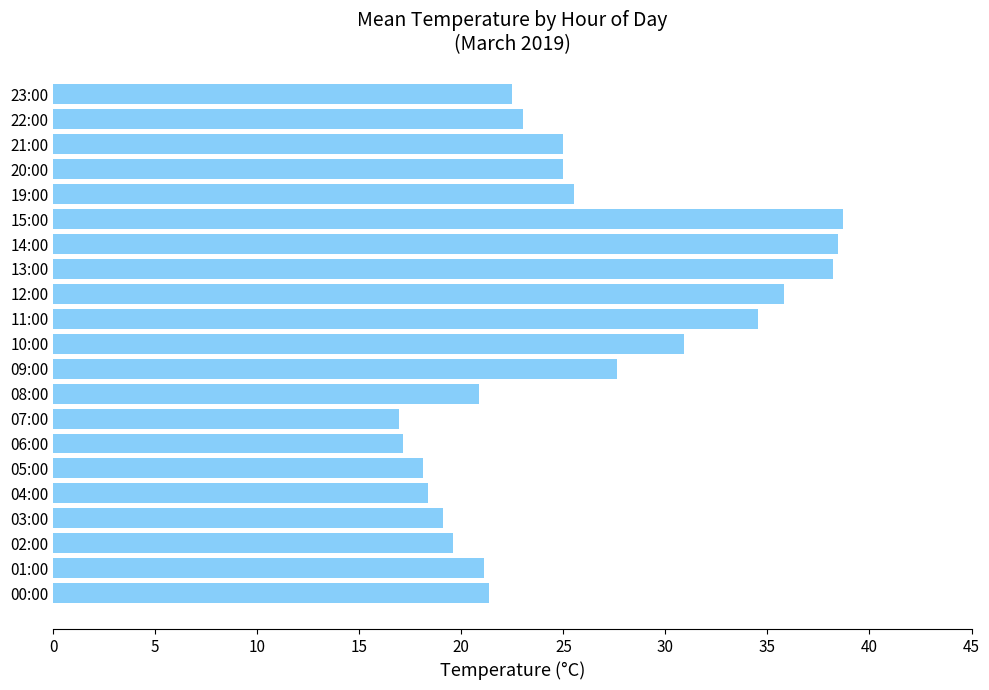

What is the maximum value shown in the chart?

38.7